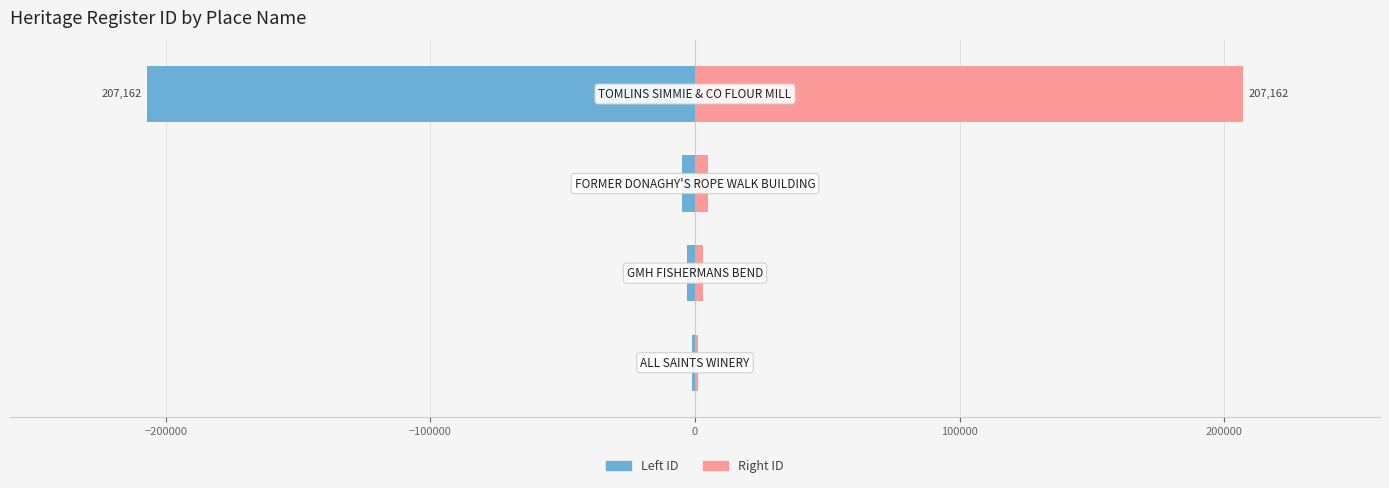

What is the sum of all Left (ID) values?

-216036